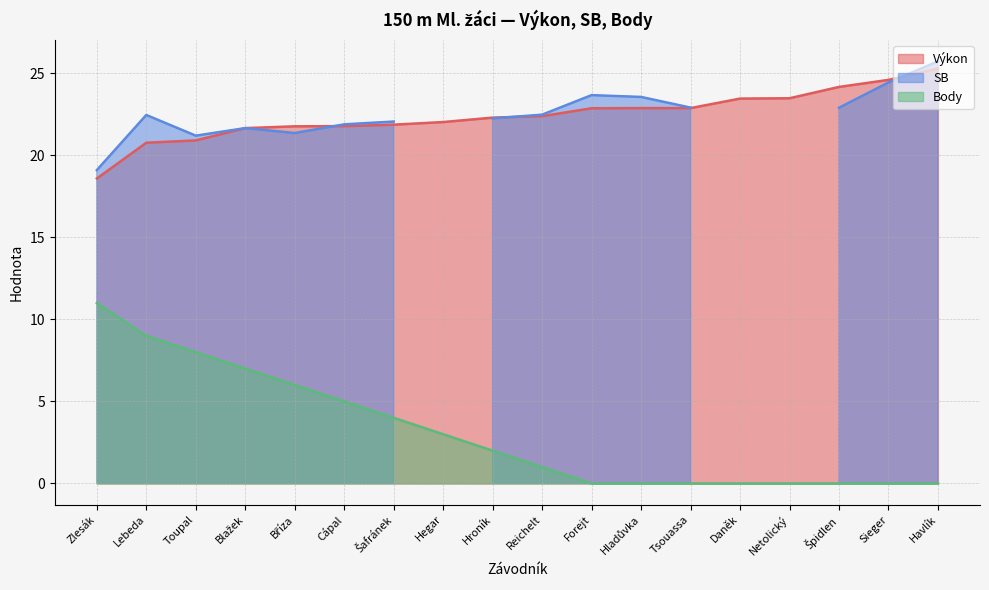

Where does the Body series first go above 2?

Zlesák